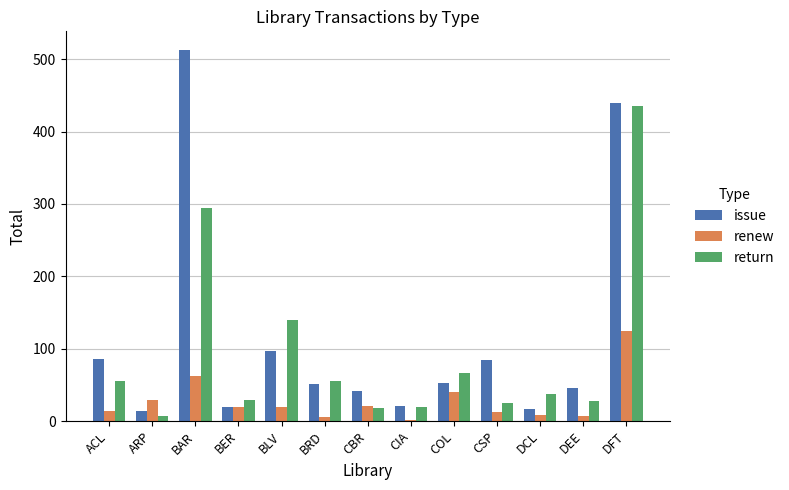

Is the value of renew at BRD greater than the value of issue at BER?

No